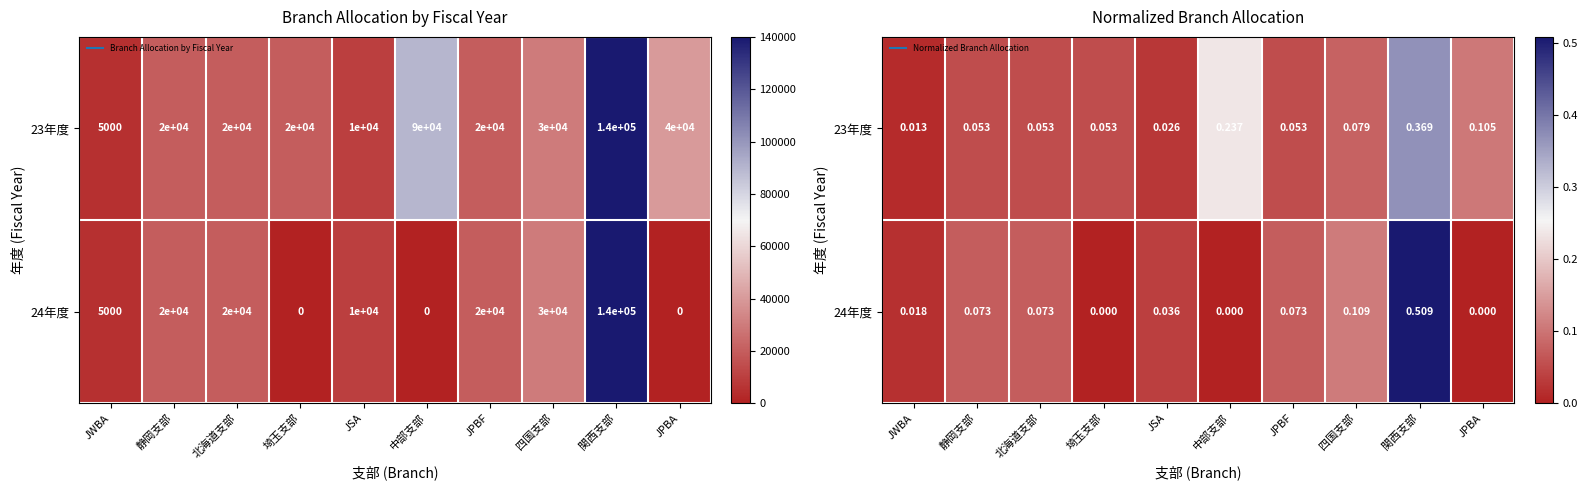

Is it true that 23年度 equals 0.0 at 静岡支部?

False